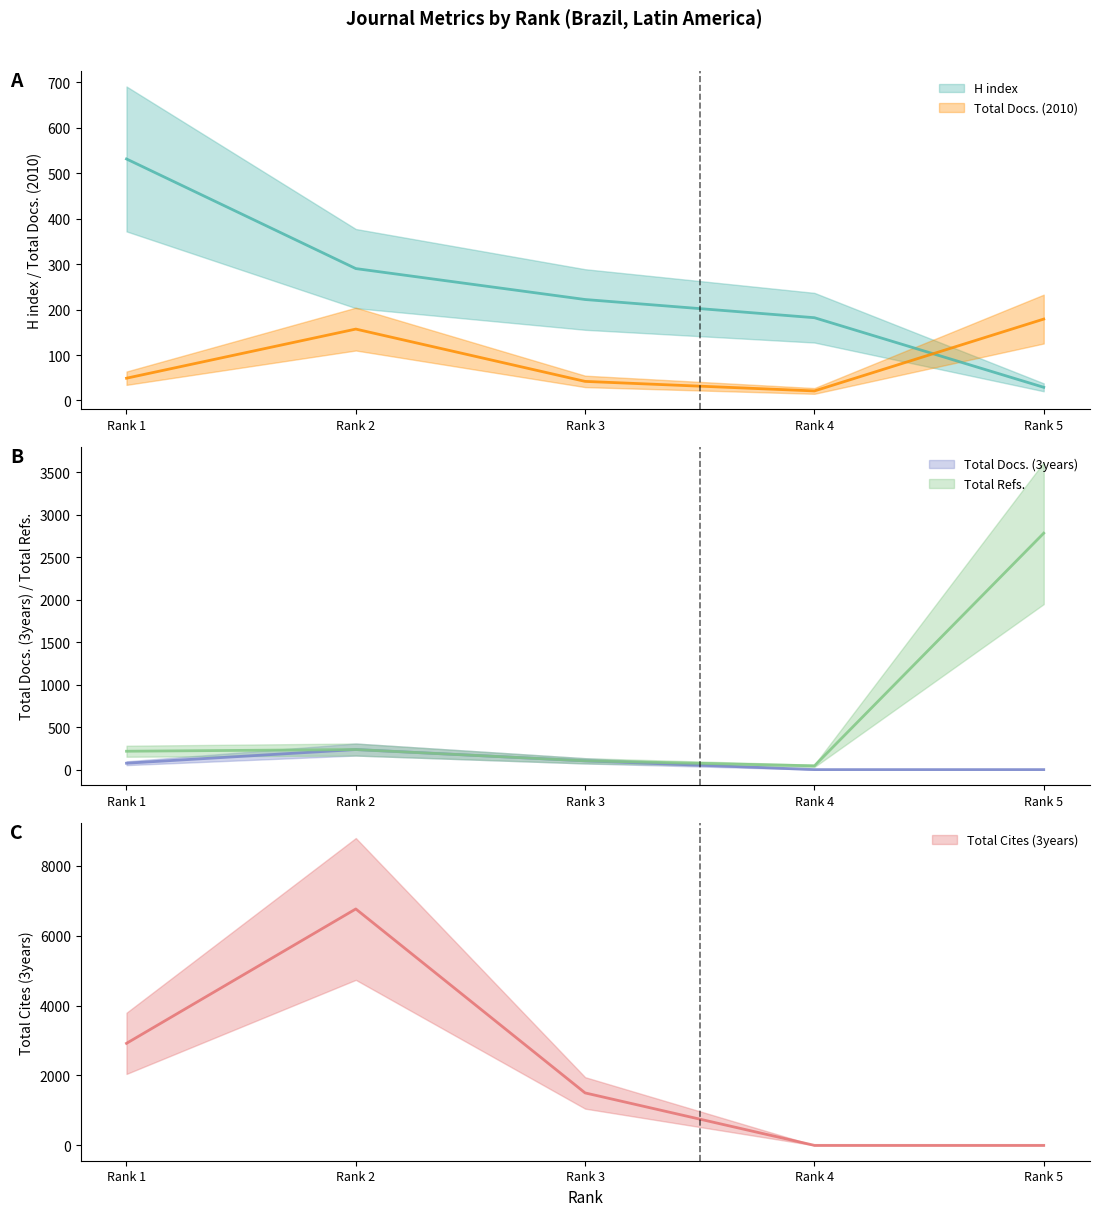

Which series has the largest range (max minus min)?

Total Cites (3years)